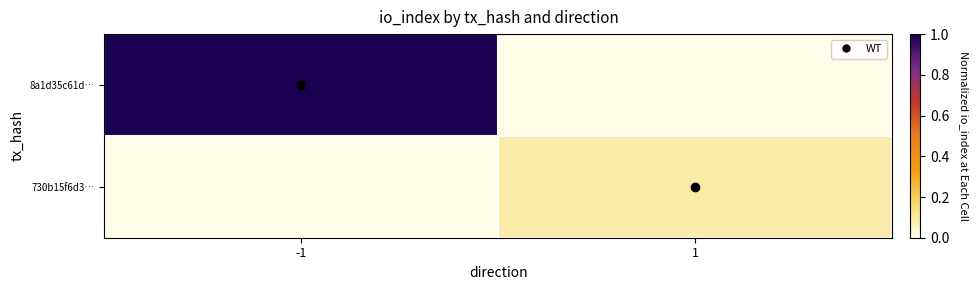

Which series has the largest total across all categories?

8a1d35c61d…